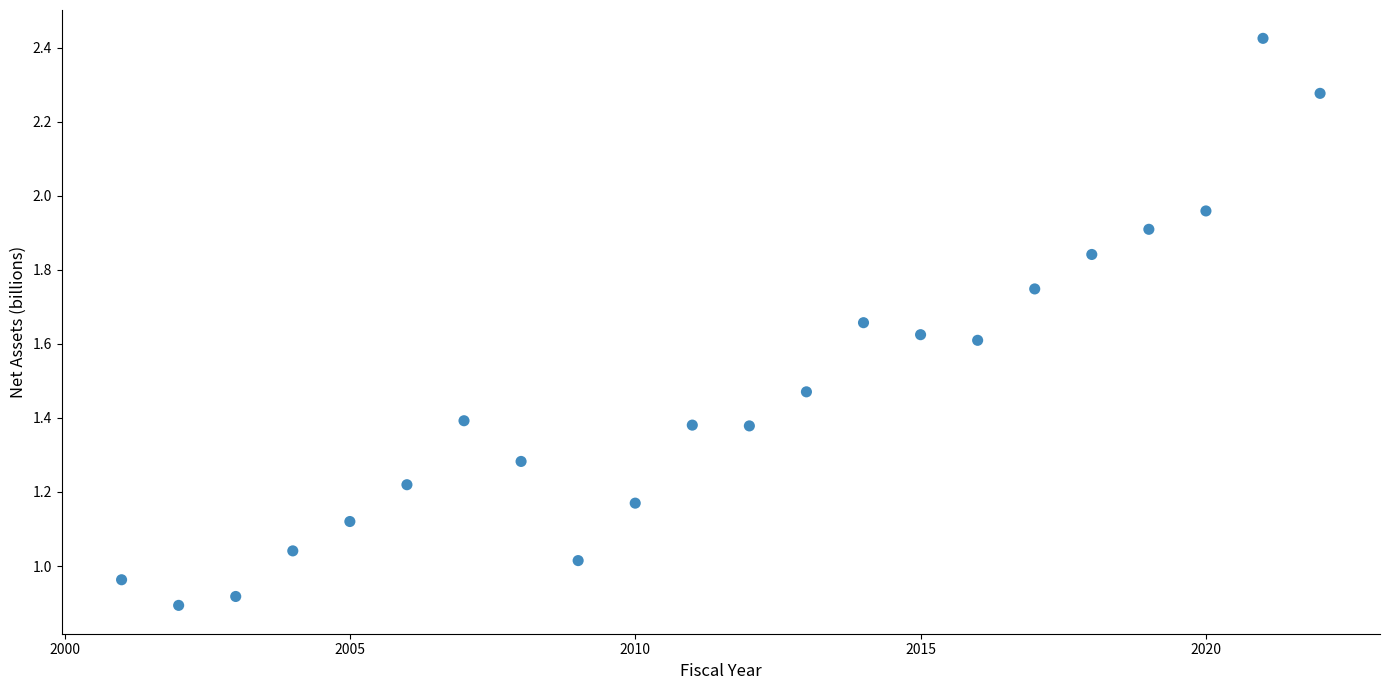

What is the range of X values (max minus min)?

21.0